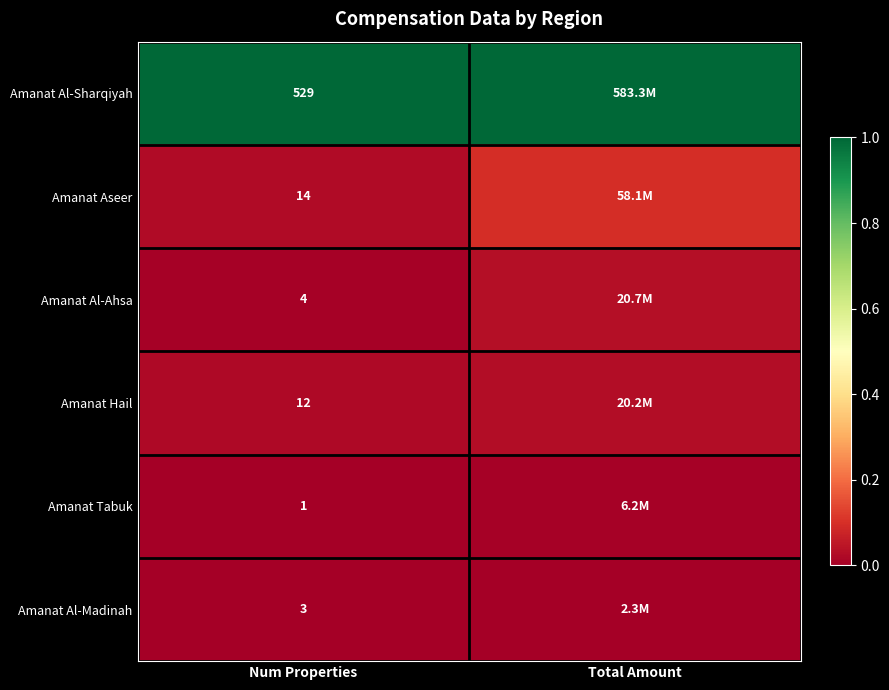

At which category is the sum across all series the highest?

Total Amount